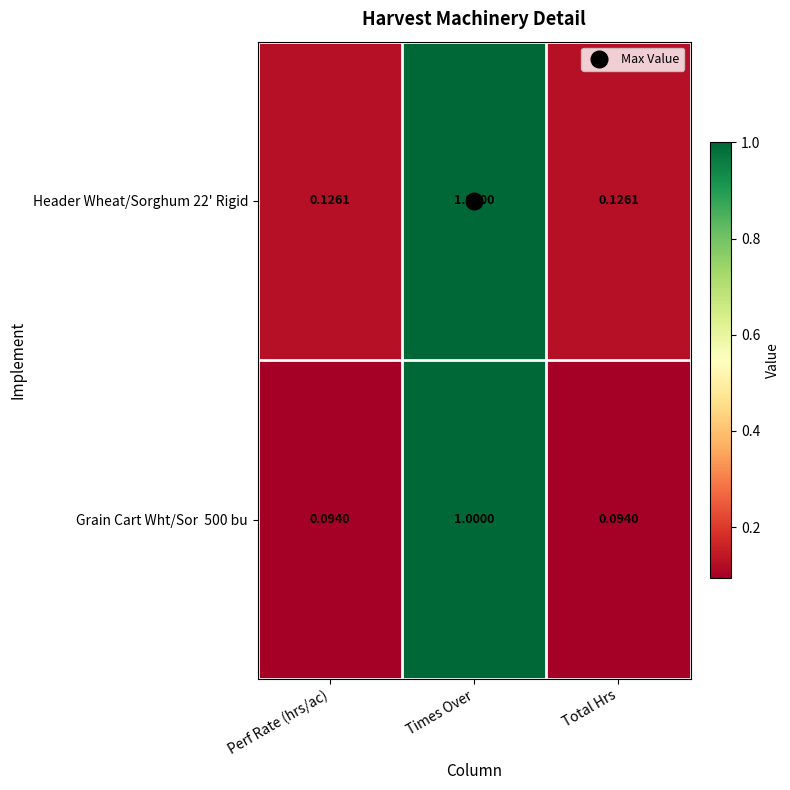

At which category is the sum across all series the highest?

Times Over